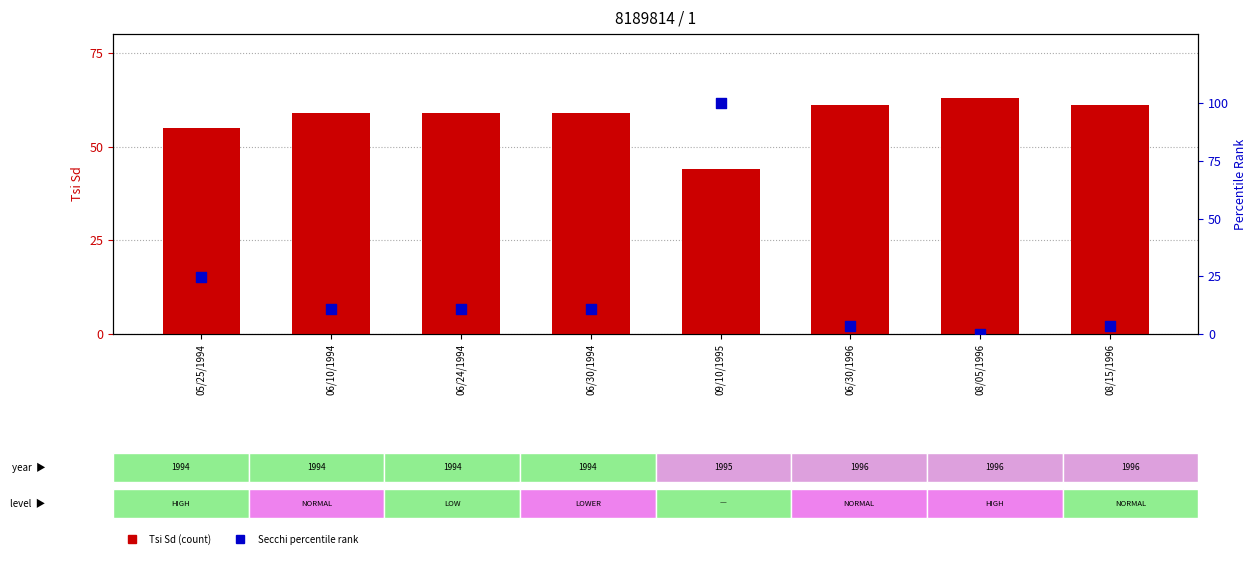

What is the total value across all series at 06/24/1994?

69.6